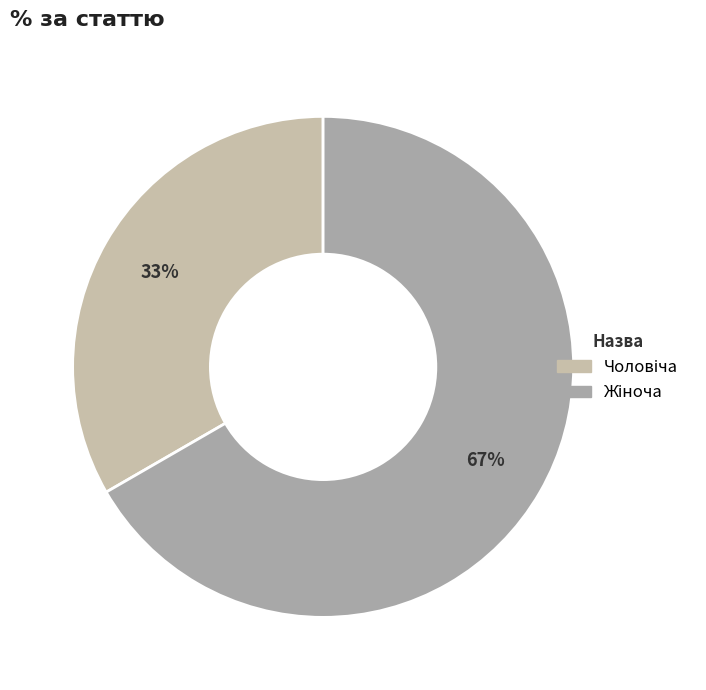

How many segments does this pie chart have?

2